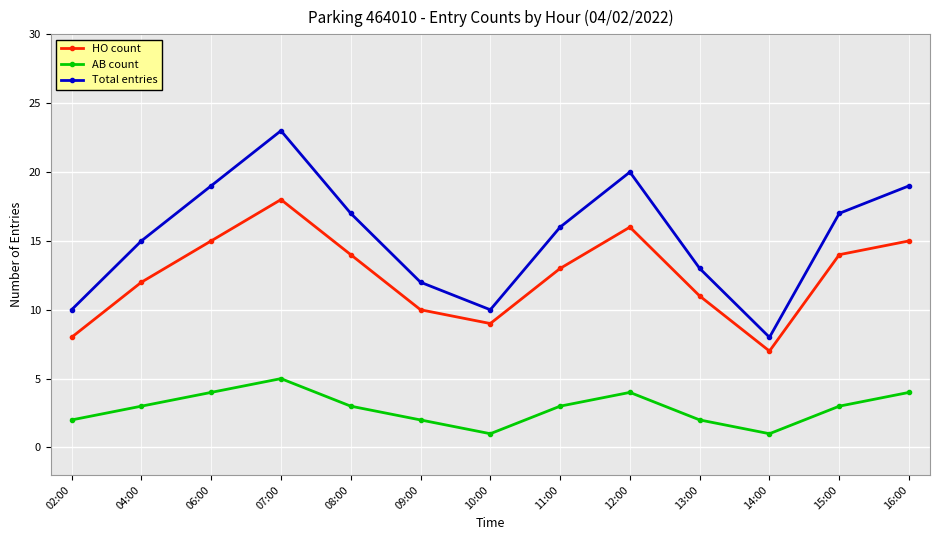

List the series in order of their peak value, highest first.

Total entries, HO count, AB count